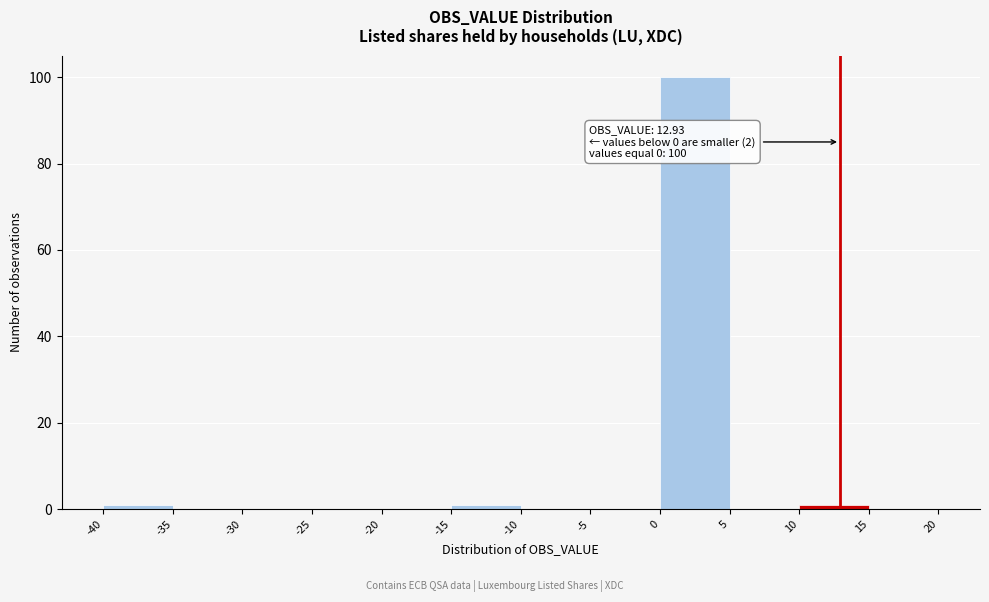

Which range on the x-axis has the tallest bar?

0 to 5